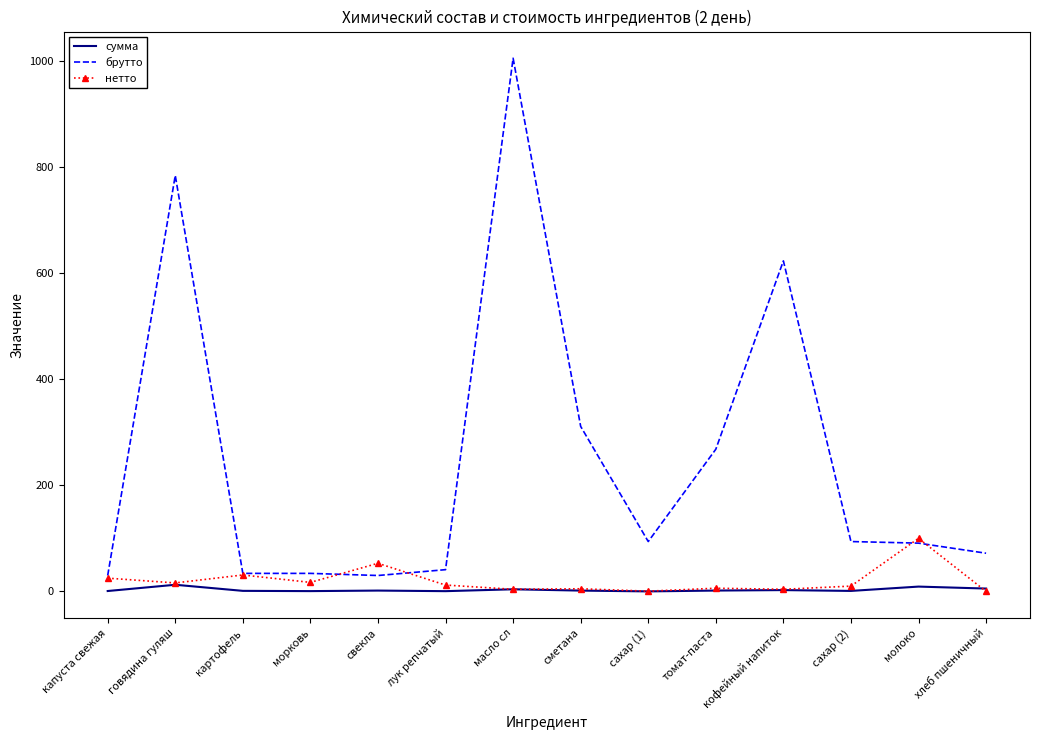

What is the maximum value shown in the chart?

1005.0